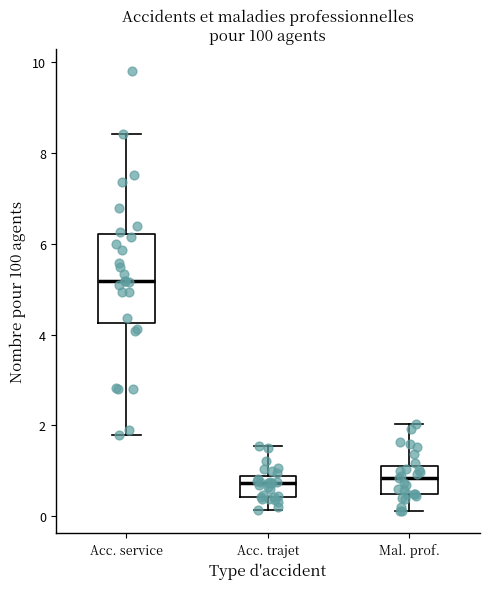

Comparing the boxes themselves (not the whiskers), which one is the tallest?

Acc. service